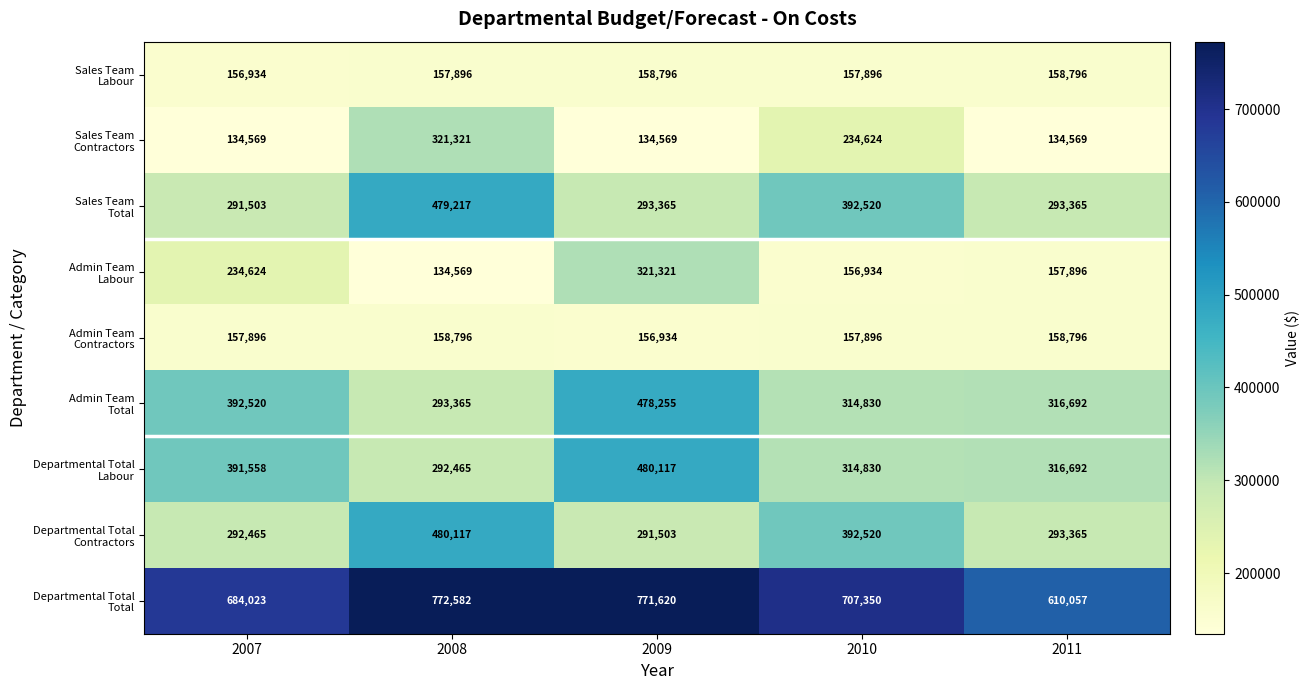

Which label corresponds to the largest value in the chart?

2008